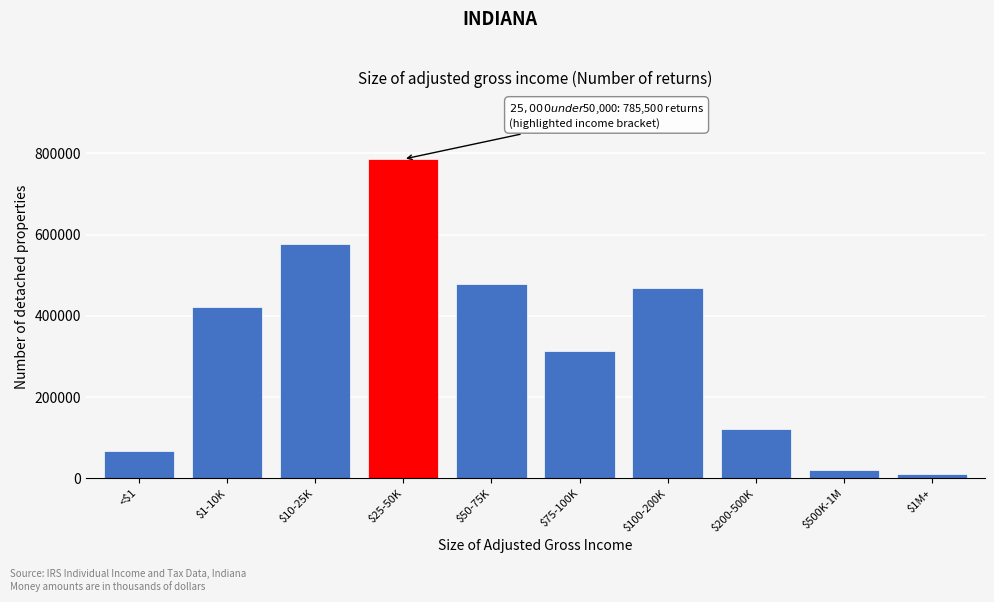

Reading right to left, extract all data points from this chart.

9780	19440	121580	469180	313570	478040	785500	576220	421990	66530